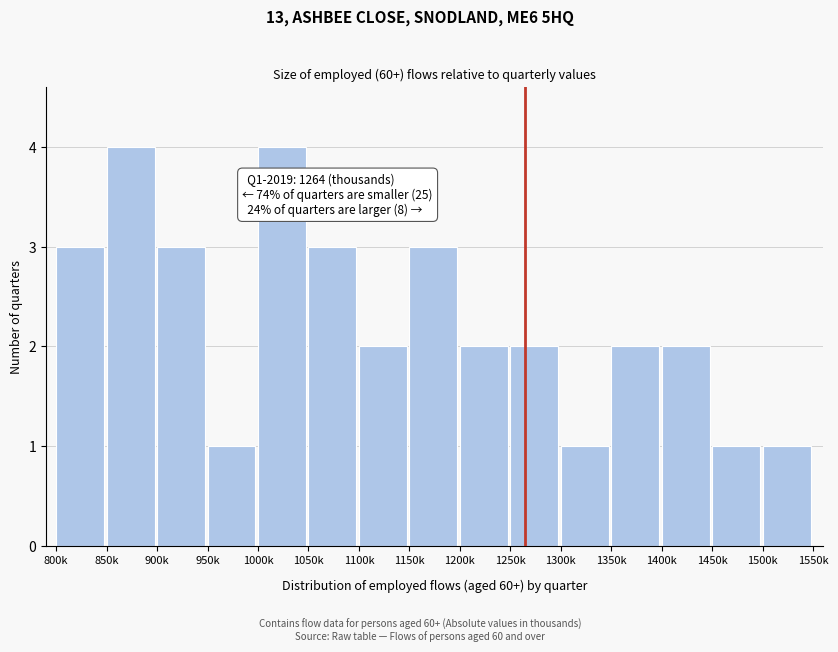

Reading right to left, what are all the values shown in this chart?

1500k=1	1450k=1	1400k=2	1350k=2	1300k=1	1250k=2	1200k=2	1150k=3	1100k=2	1050k=3	1000k=4	950k=1	900k=3	850k=4	800k=3